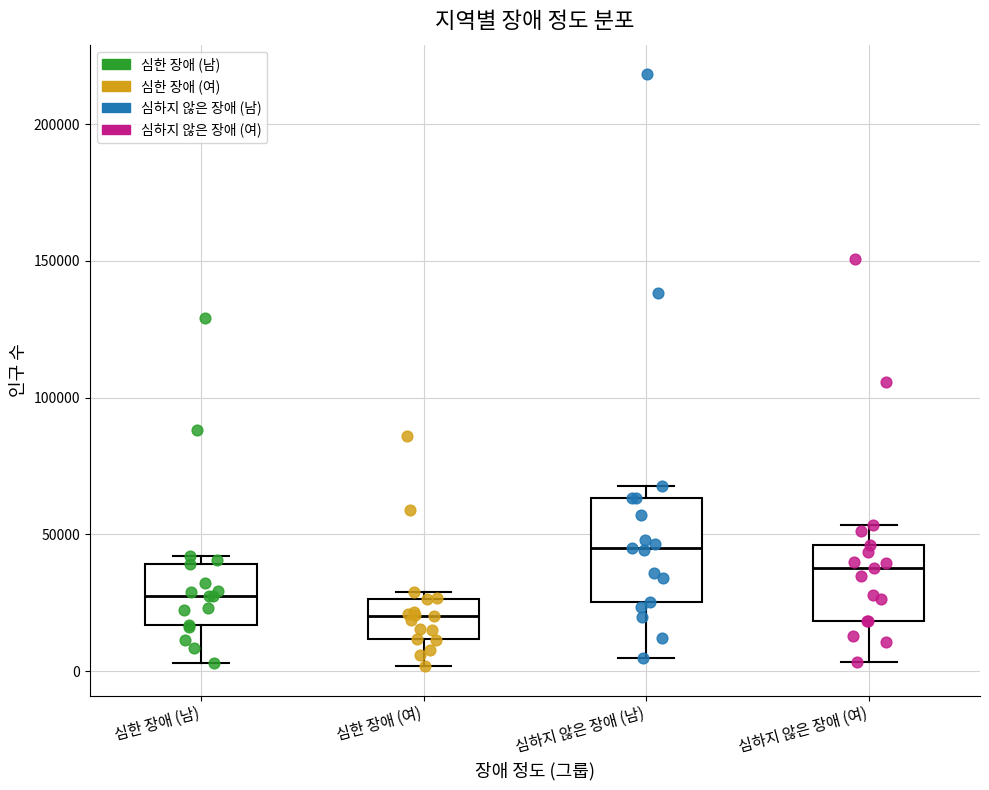

Which box's median line is the highest?

심하지 않은 장애 (남)